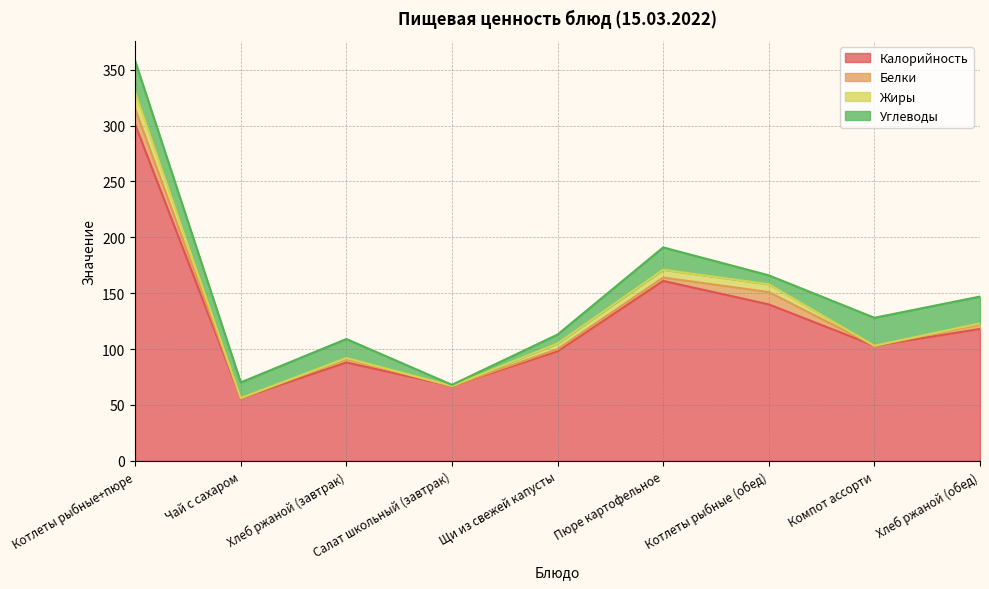

True or false: Жиры and Калорийность cross at least once.

False